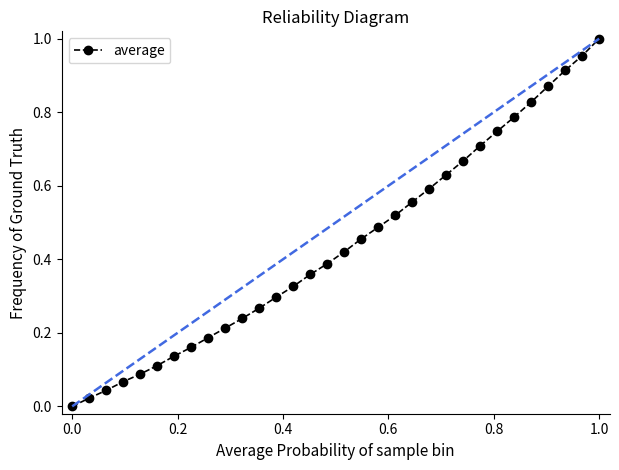

What is the sum of all values?

14.0